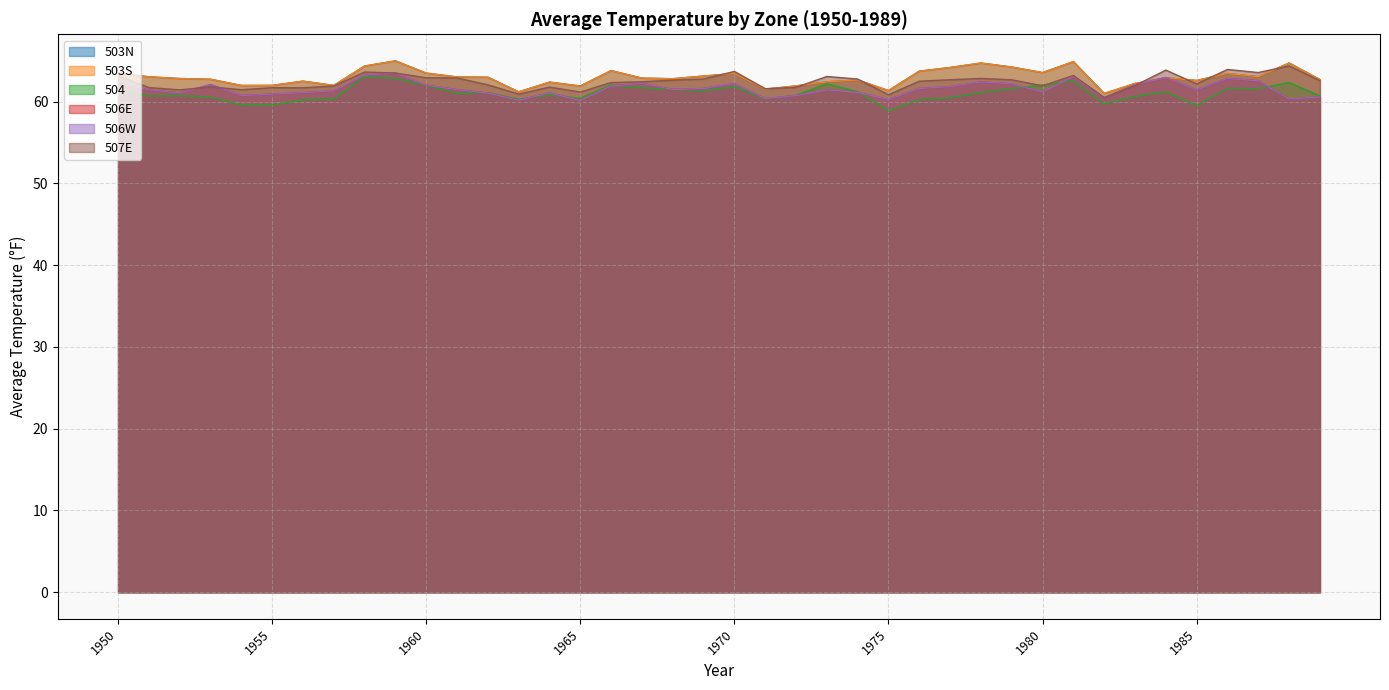

At which category is the sum across all series the highest?

1959